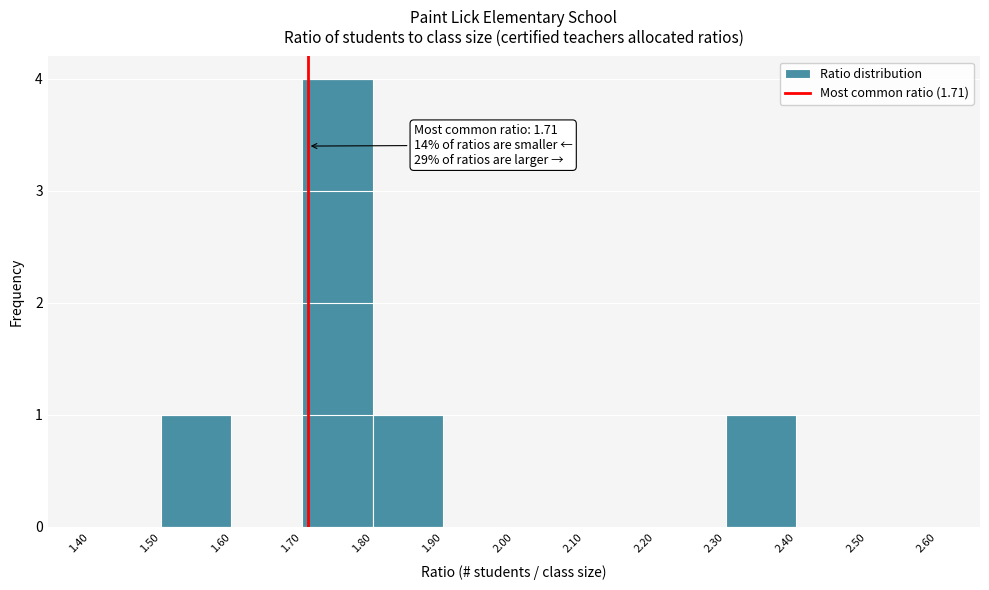

Which range on the x-axis has the tallest bar?

1.70 to 1.80